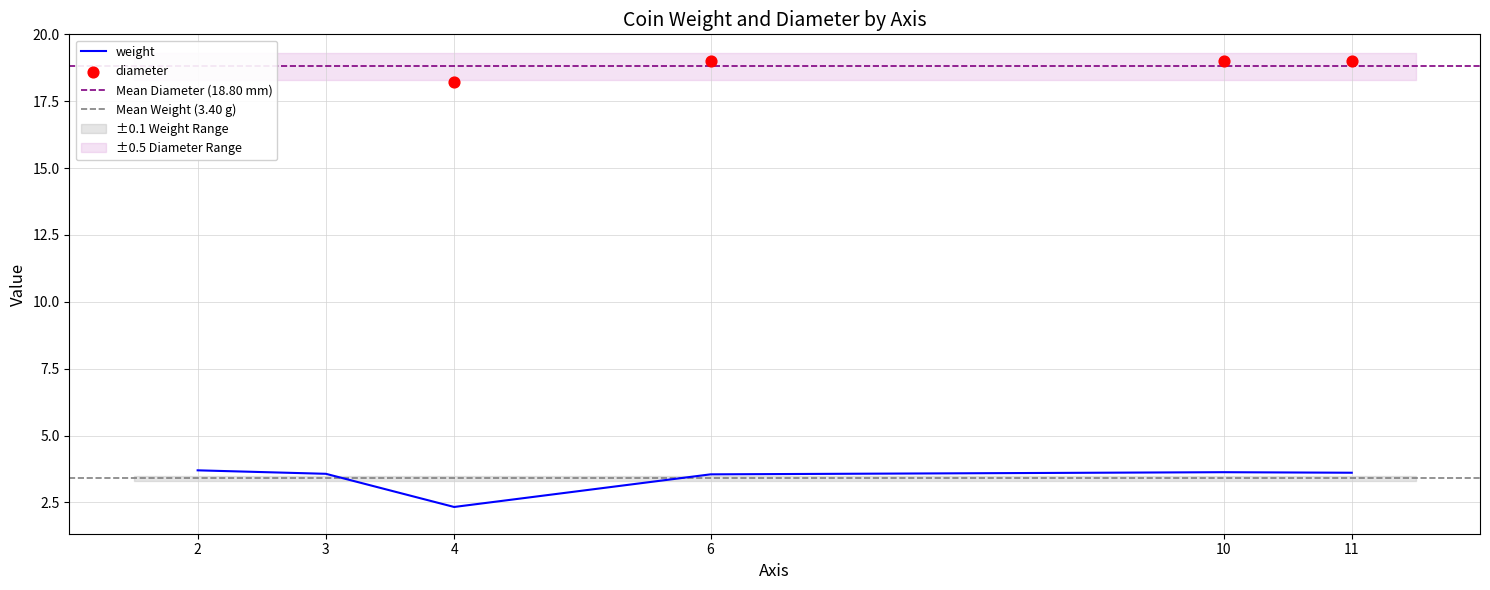

What is the change in value from 2 to 11?

-0.1